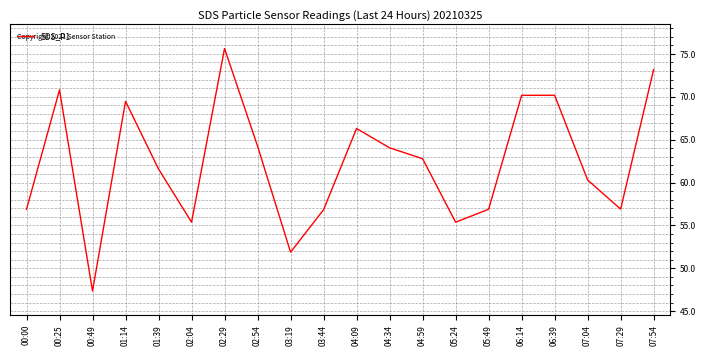

What is the difference between the maximum and minimum values?

28.3